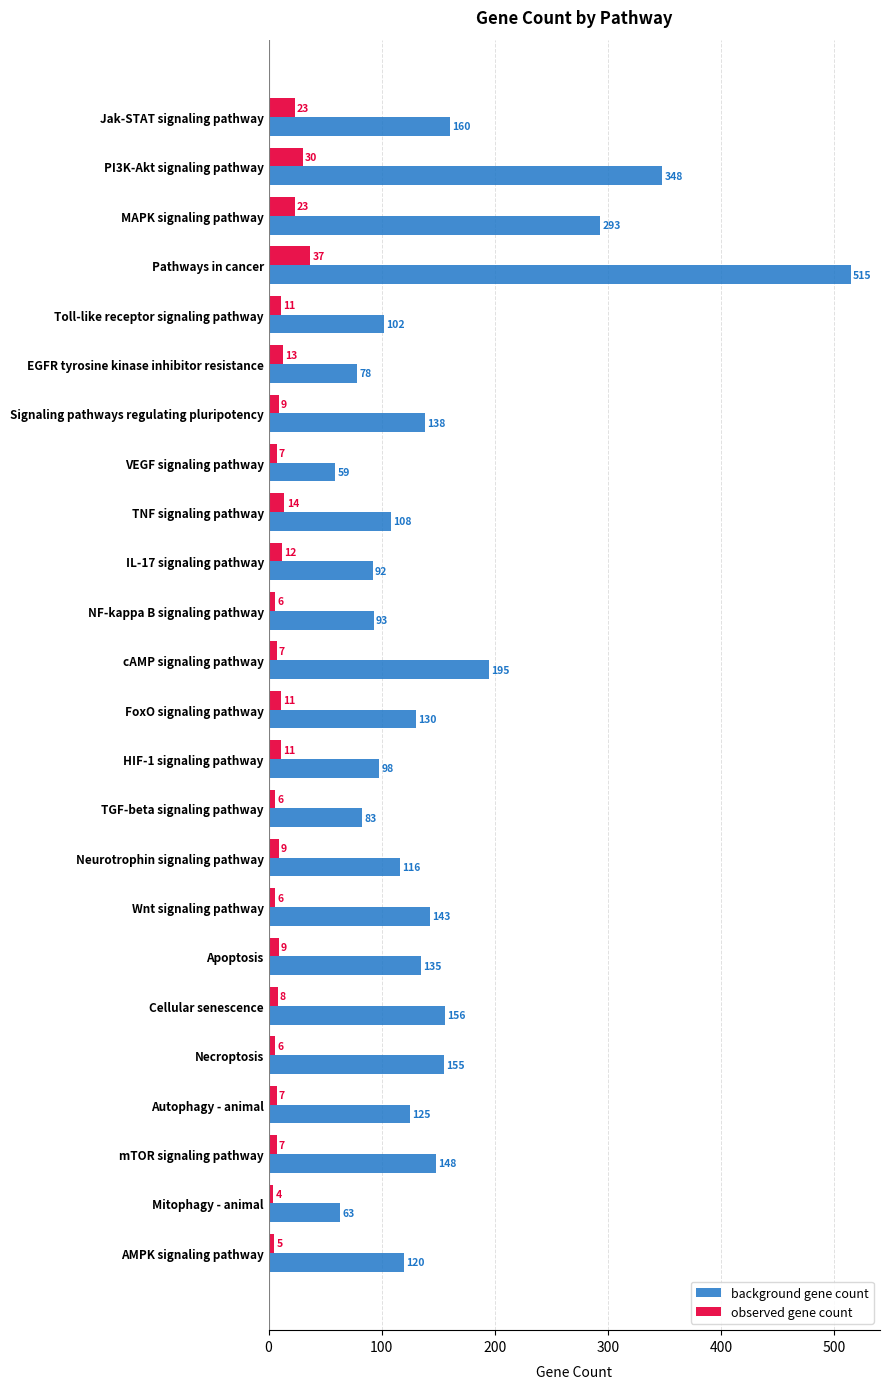

The value of observed gene count at TNF signaling pathway is 14. True or false?

True